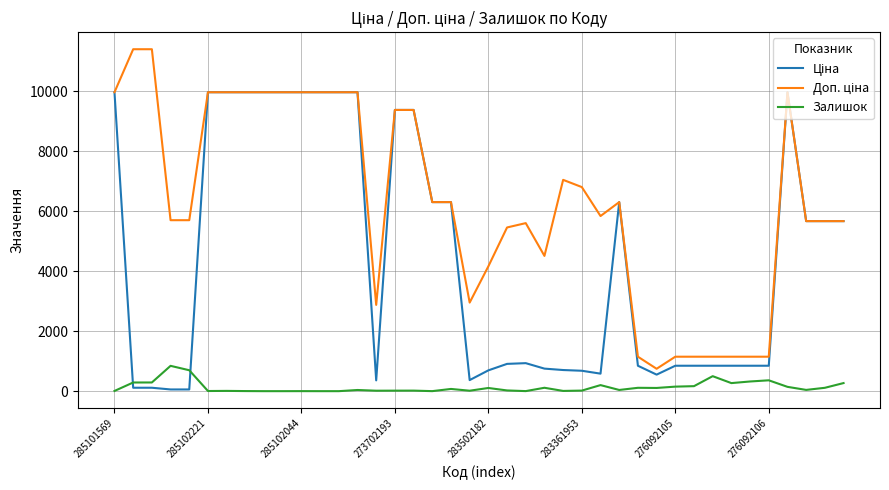

What is the greatest value displayed?

11410.0